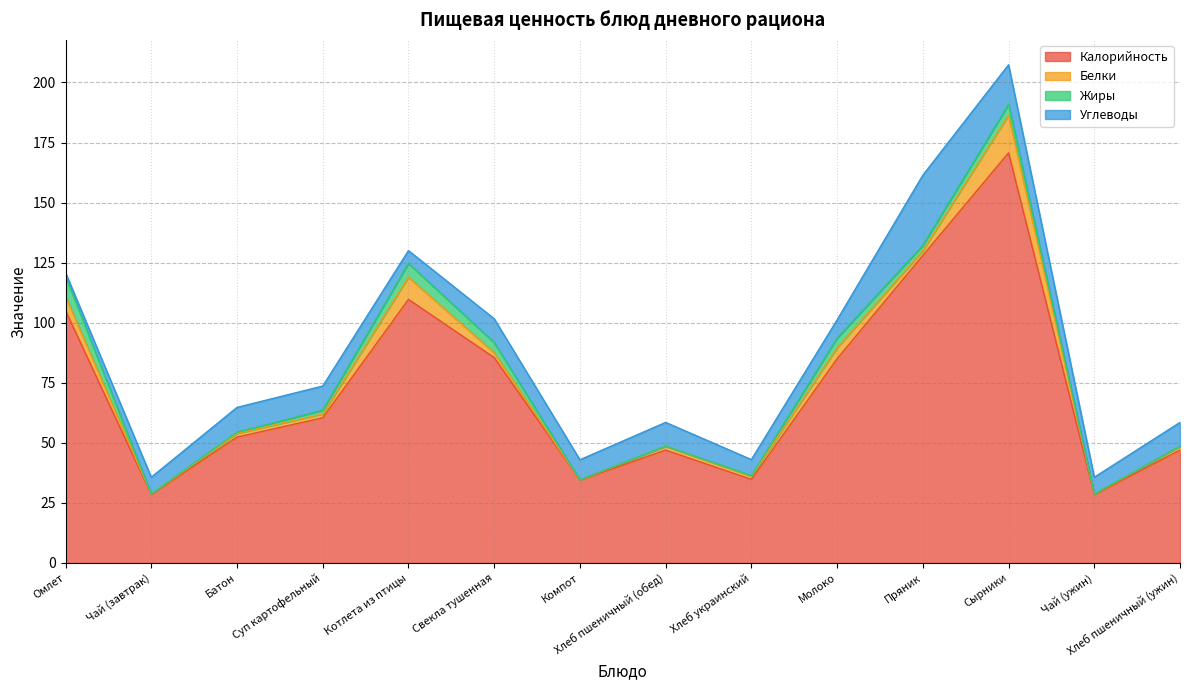

At which category does Белки reach its first local peak?

Котлета из птицы